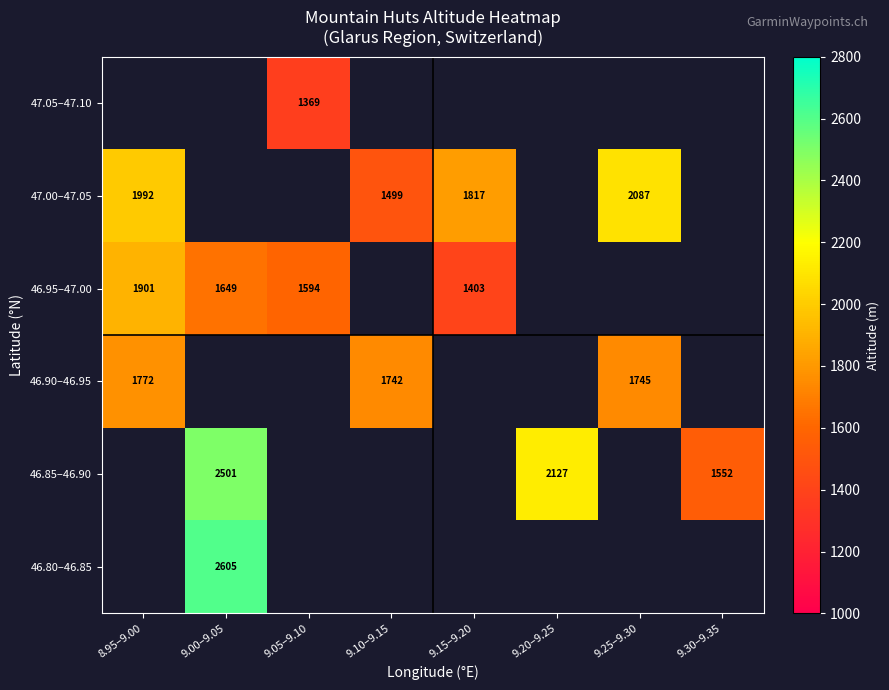

Is it true that 47.05–47.10 equals 1369.0 at 9.05–9.10?

True